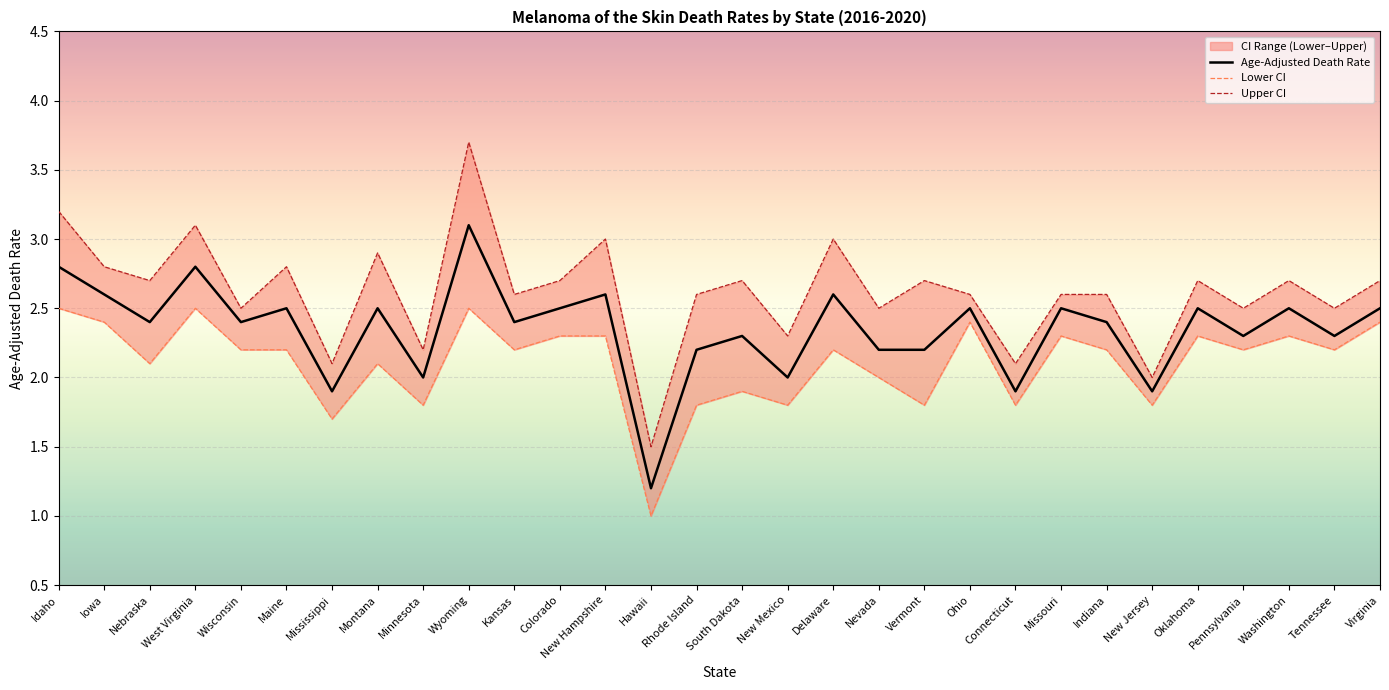

What is the difference between the maximum and minimum values in the Age-Adjusted Death Rate series?

1.9